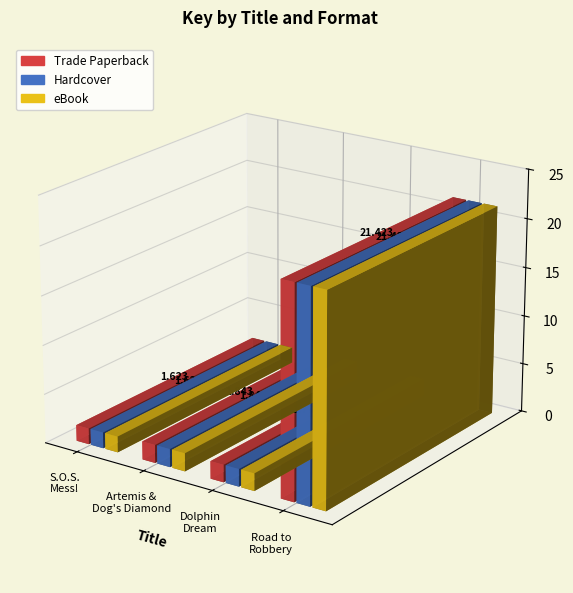

Is the value of Hardcover at S.O.S. Mess! greater than the value of Trade Paperback at Road to Robbery?

No